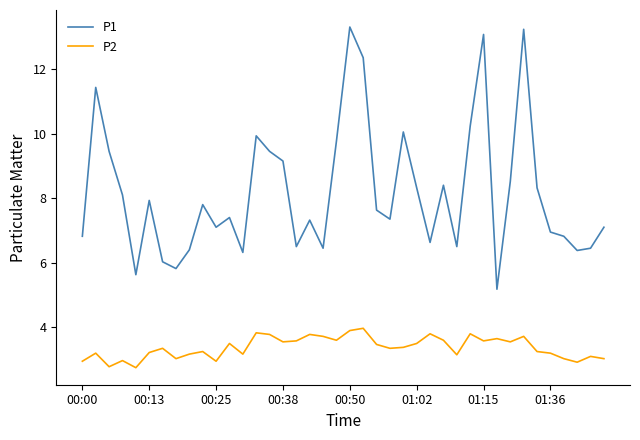

What is the minimum value shown in the chart?

2.8